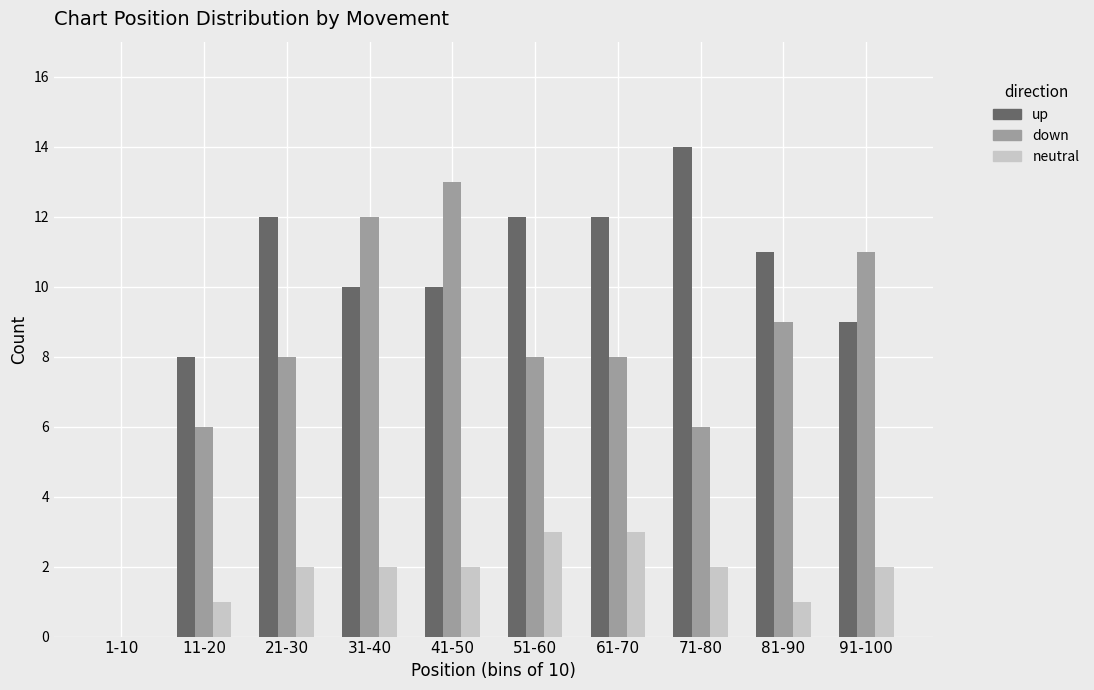

Reading left to right, extract all data points from this chart.

up: 1-10=0	11-20=8	21-30=12	31-40=10	41-50=10	51-60=12	61-70=12	71-80=14	81-90=11	91-100=9
down: 1-10=0	11-20=6	21-30=8	31-40=12	41-50=13	51-60=8	61-70=8	71-80=6	81-90=9	91-100=11
neutral: 1-10=0	11-20=1	21-30=2	31-40=2	41-50=2	51-60=3	61-70=3	71-80=2	81-90=1	91-100=2